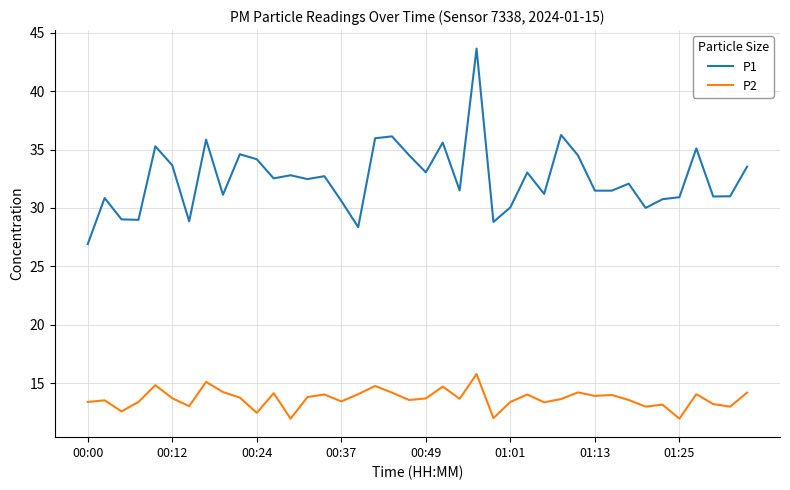

True or false: P1 and P2 intersect in this chart.

False